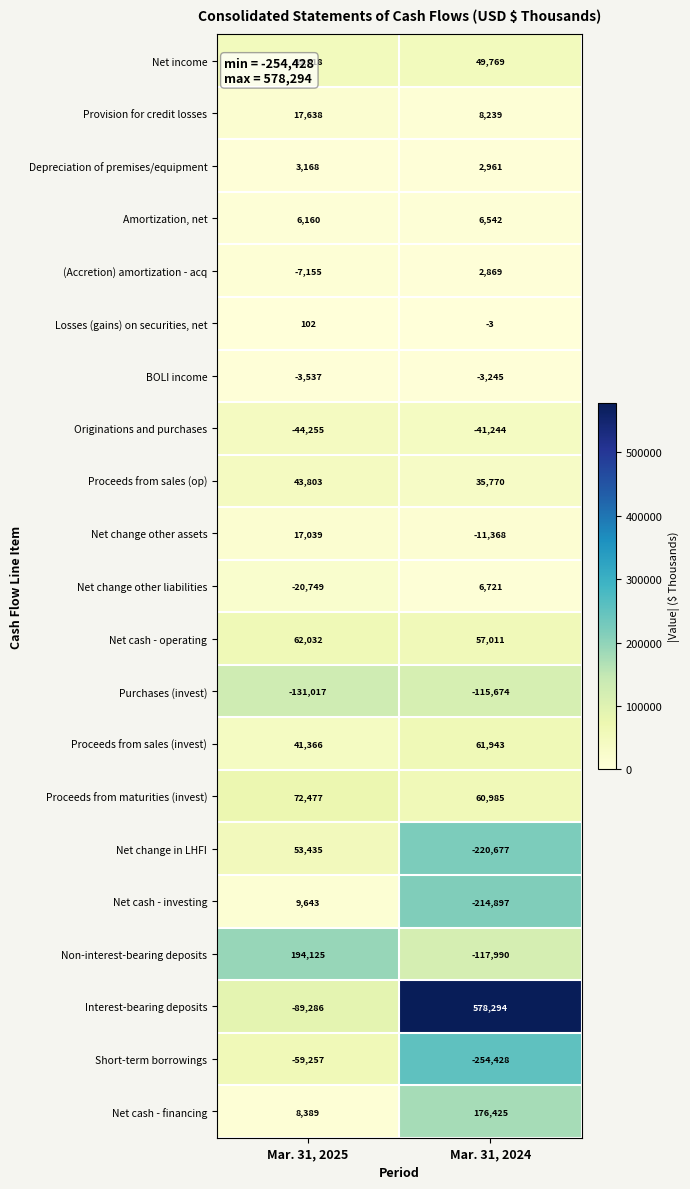

What is the average value of the Net cash - financing series?

92407